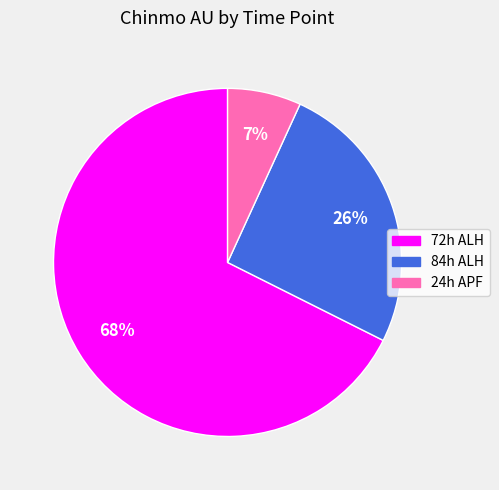

Which category accounts for the majority?

72h ALH